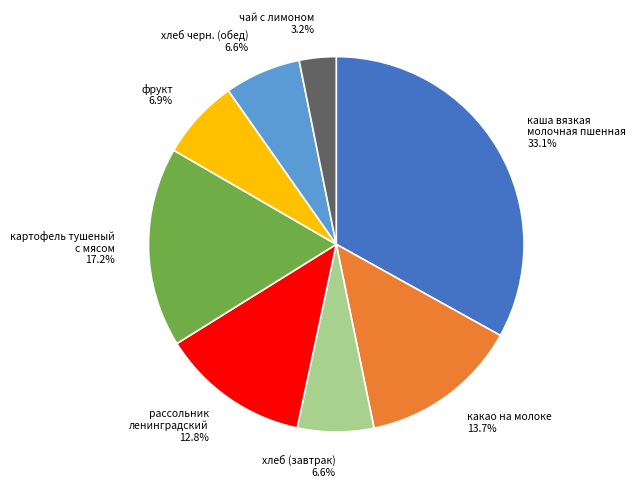

Is чай с лимоном the majority of the pie?

No